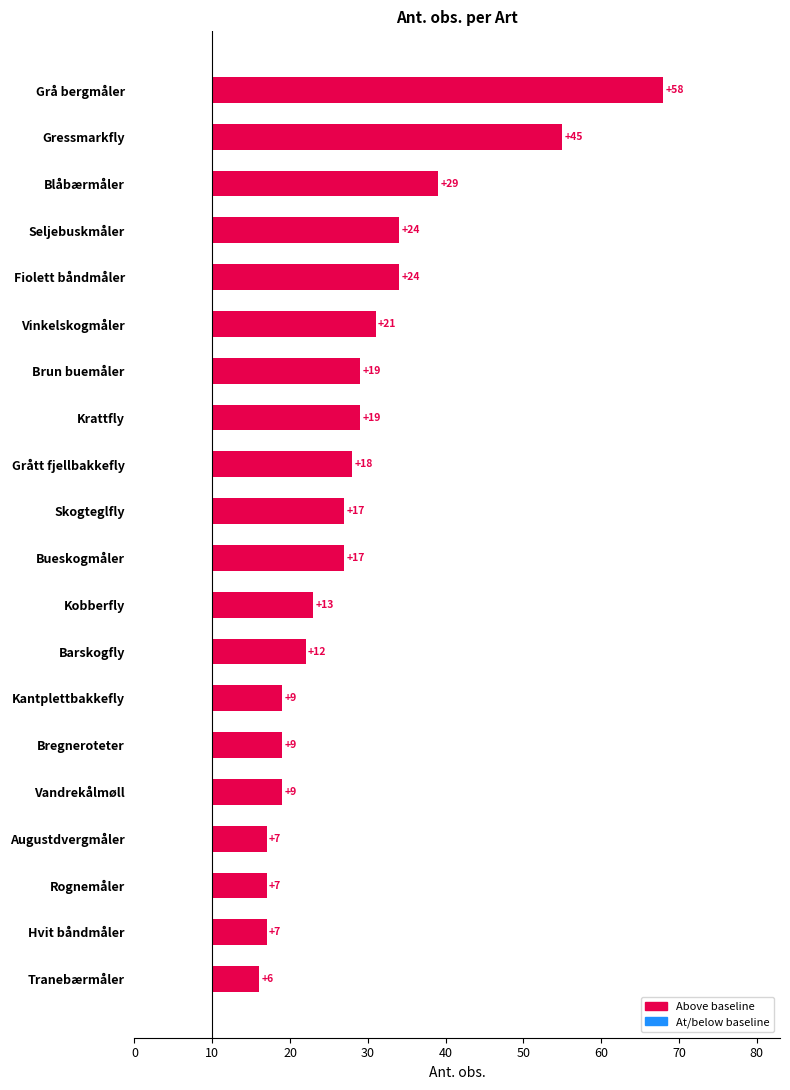

How many bars are there in total?

20